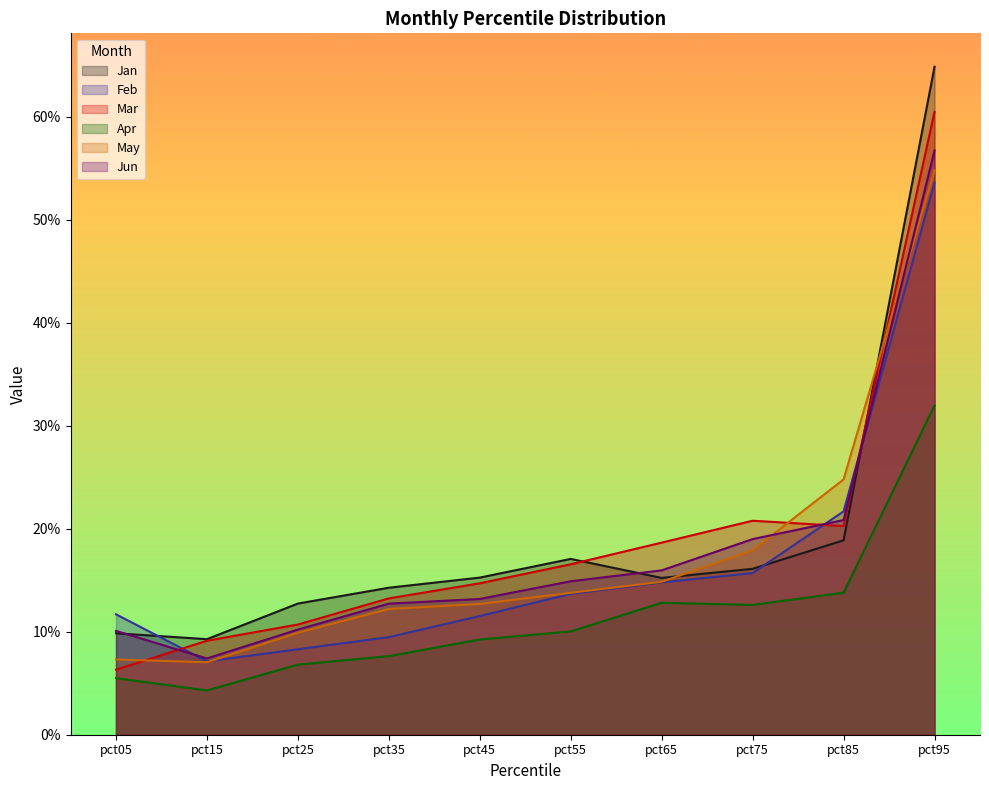

What is the maximum value for Mar?

0.6